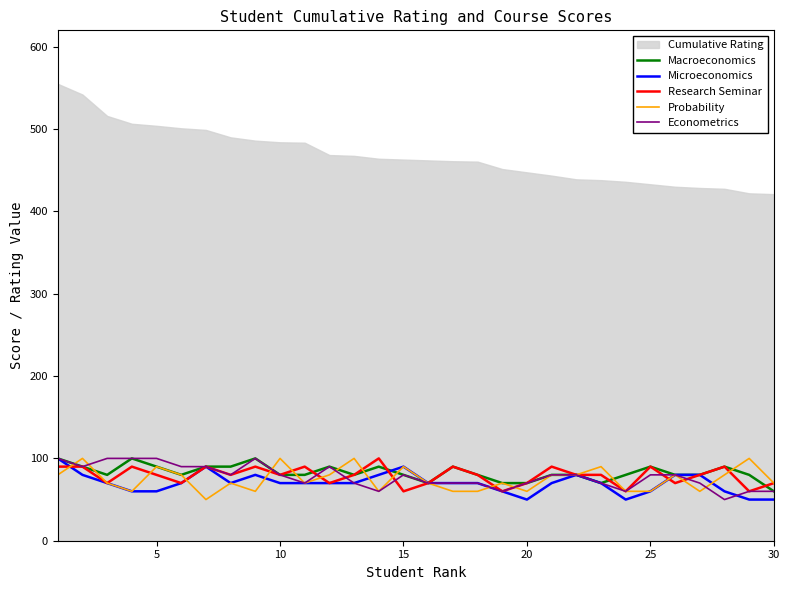

The value of Macroeconomics at 25 is 90. True or false?

True